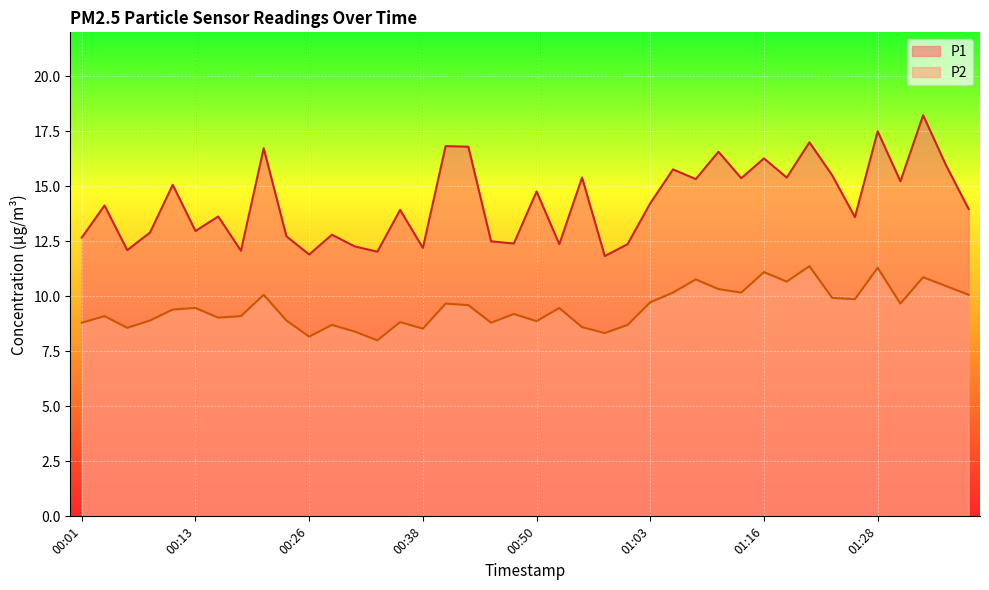

What is the difference between the maximum and minimum values in the P2 series?

3.4